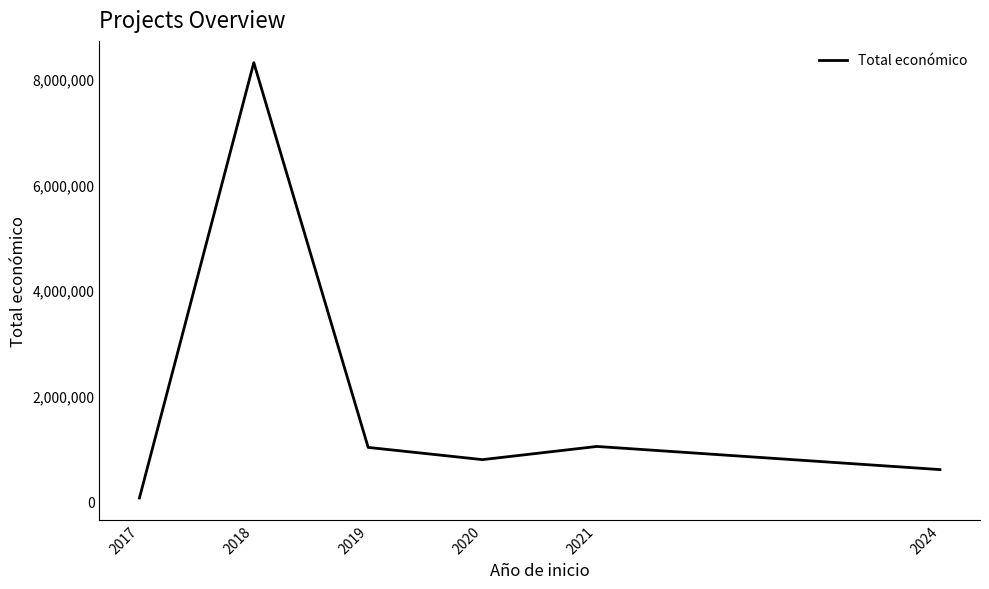

What is the average value?

1969196